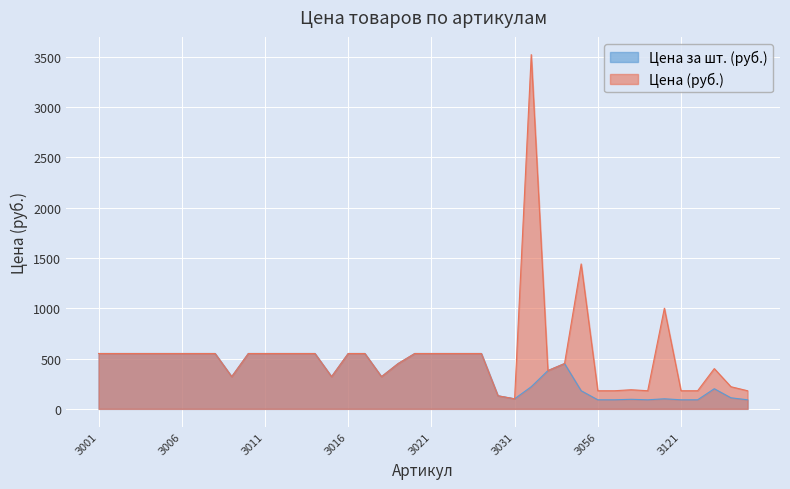

True or false: Цена (руб.) has more than 2 points higher than both neighbors.

True